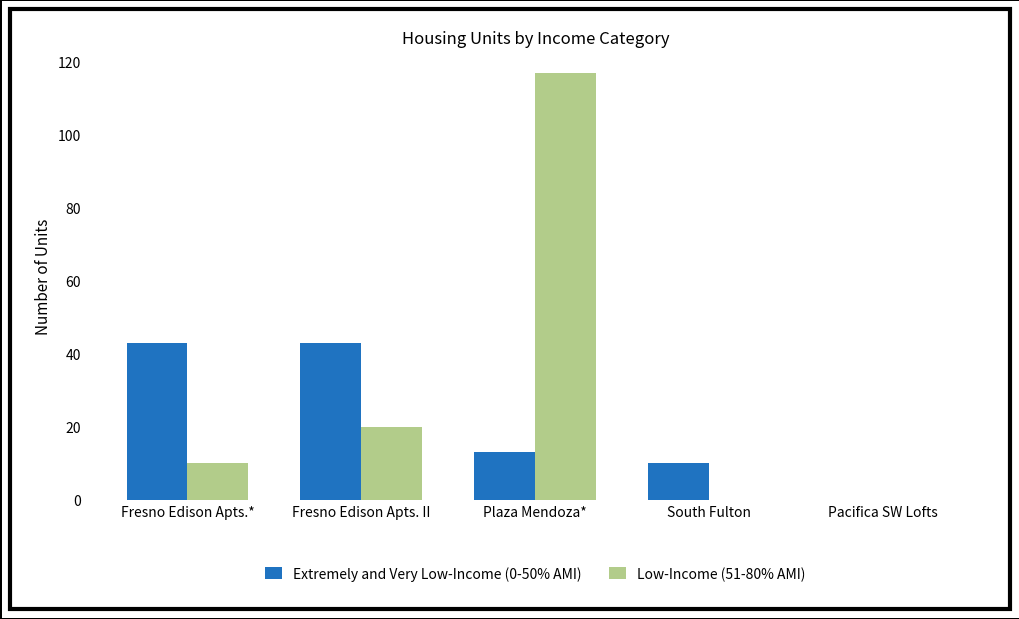

Is it true that Low-Income (51-80% AMI) equals 29 at Fresno Edison Apts. II?

False